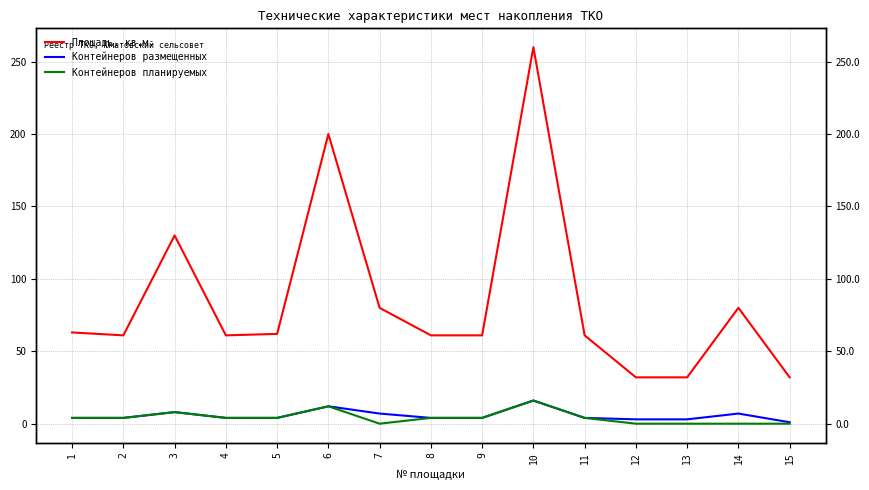

Which series has the largest total across all categories?

Площадь, кв.м.